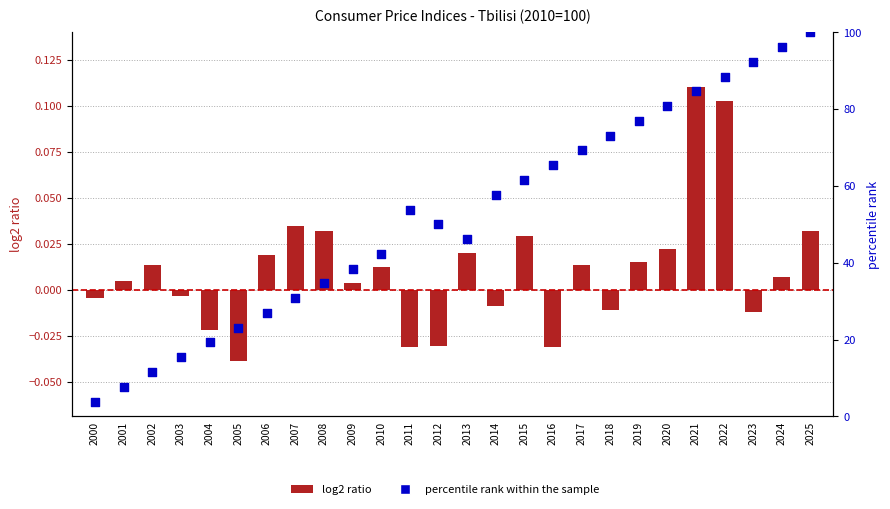

Which series has the largest total across all categories?

percentile rank within the sample